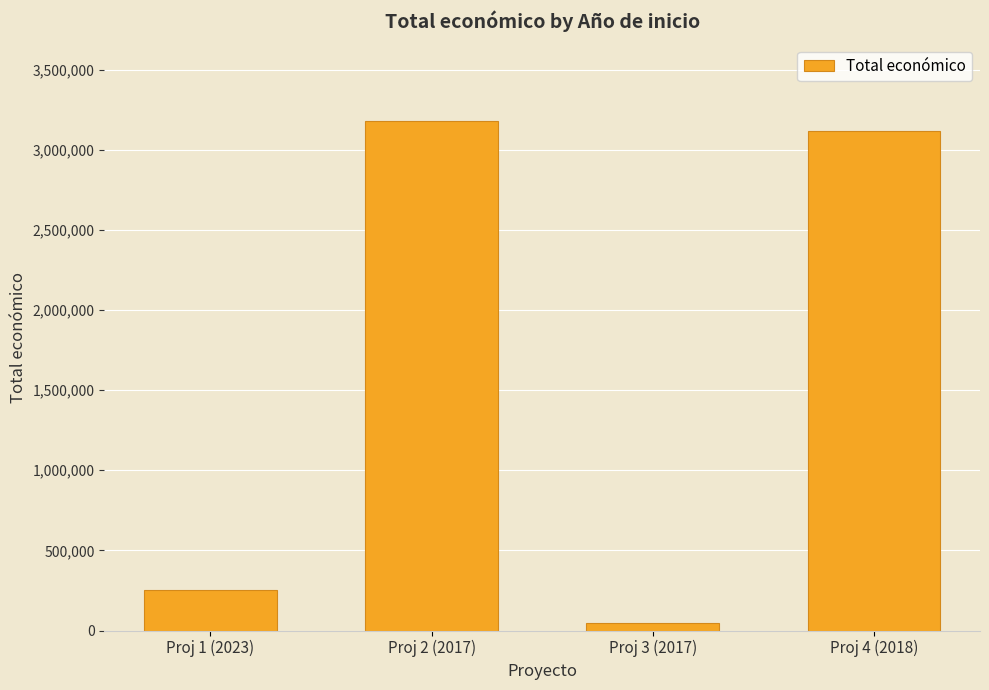

Which label corresponds to the largest value in the chart?

Proj 2 (2017)